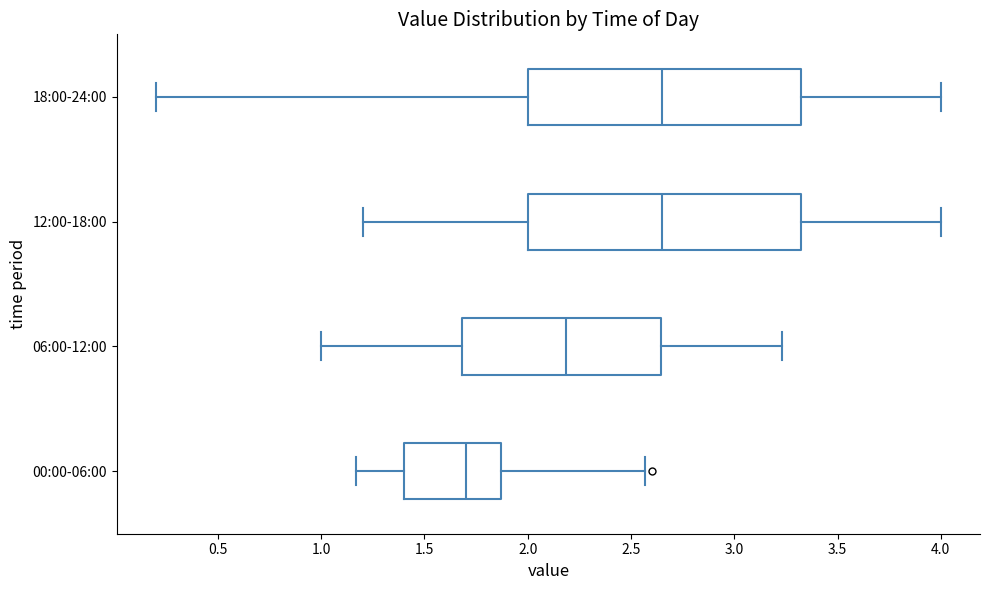

Which box has the furthest to the left median line?

00:00-06:00